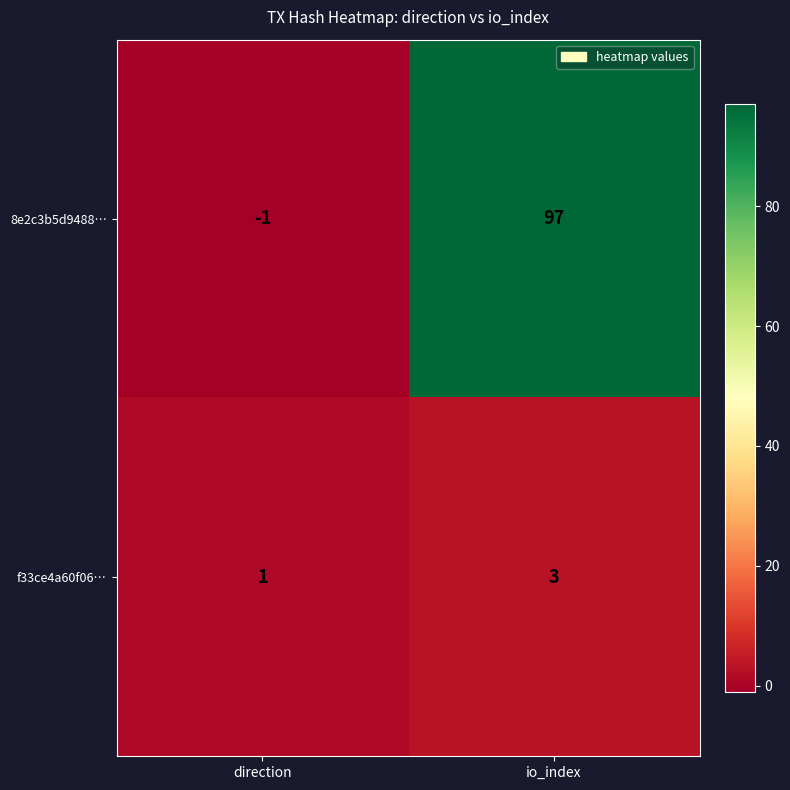

Which series has the largest range (max minus min)?

8e2c3b5d9488…